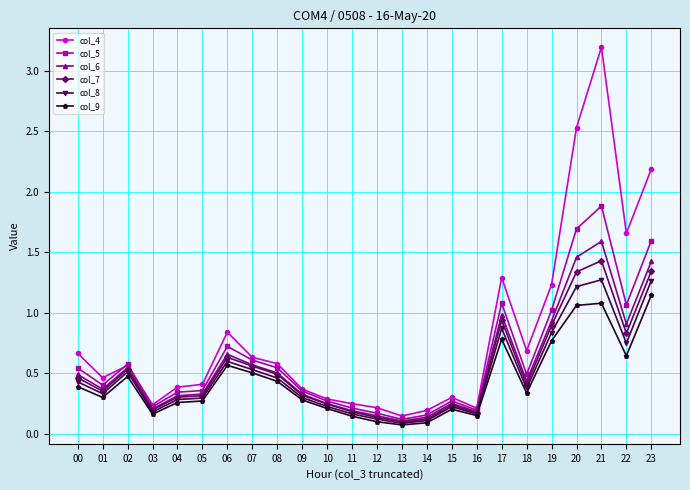

In col_8, how many points are lower than both neighbors (excluding endpoints)?

6